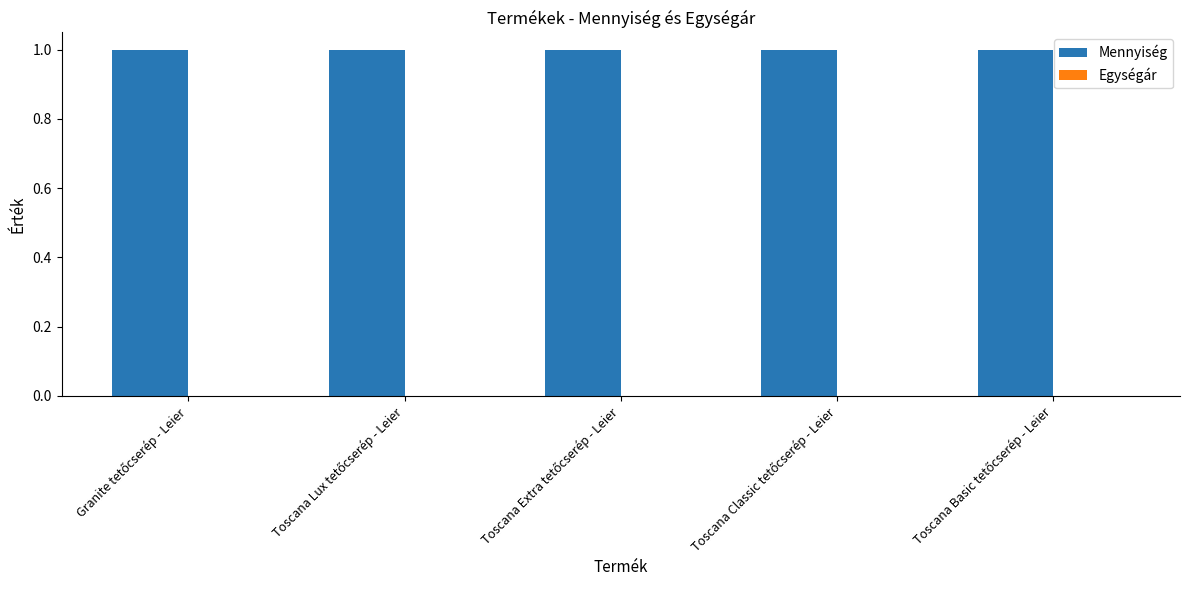

Which series has the widest spread of values?

Mennyiség